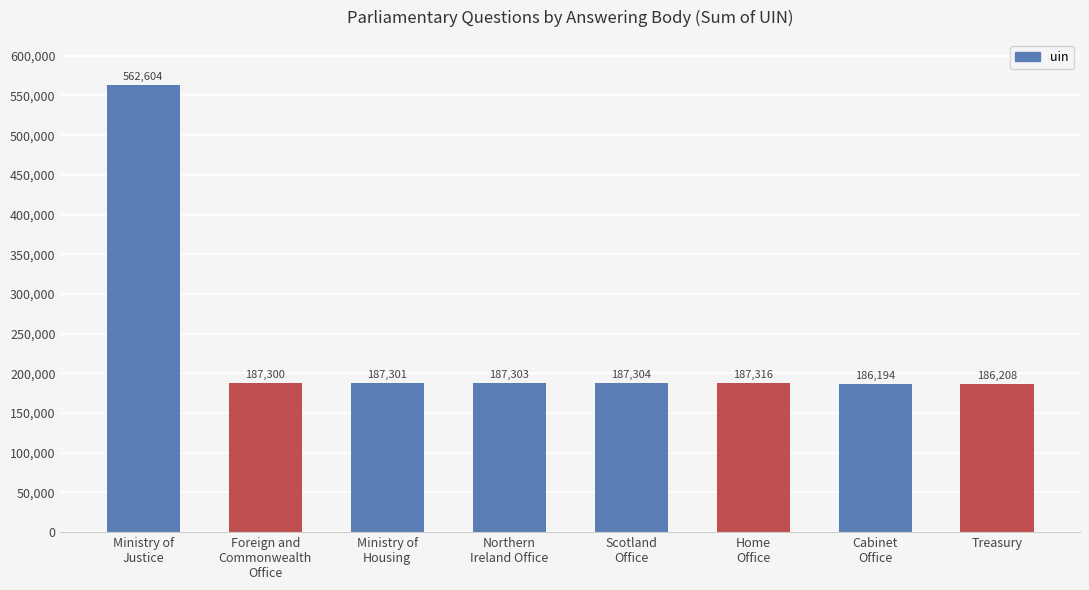

Is it true that the value at Northern
Ireland Office is 125471?

False